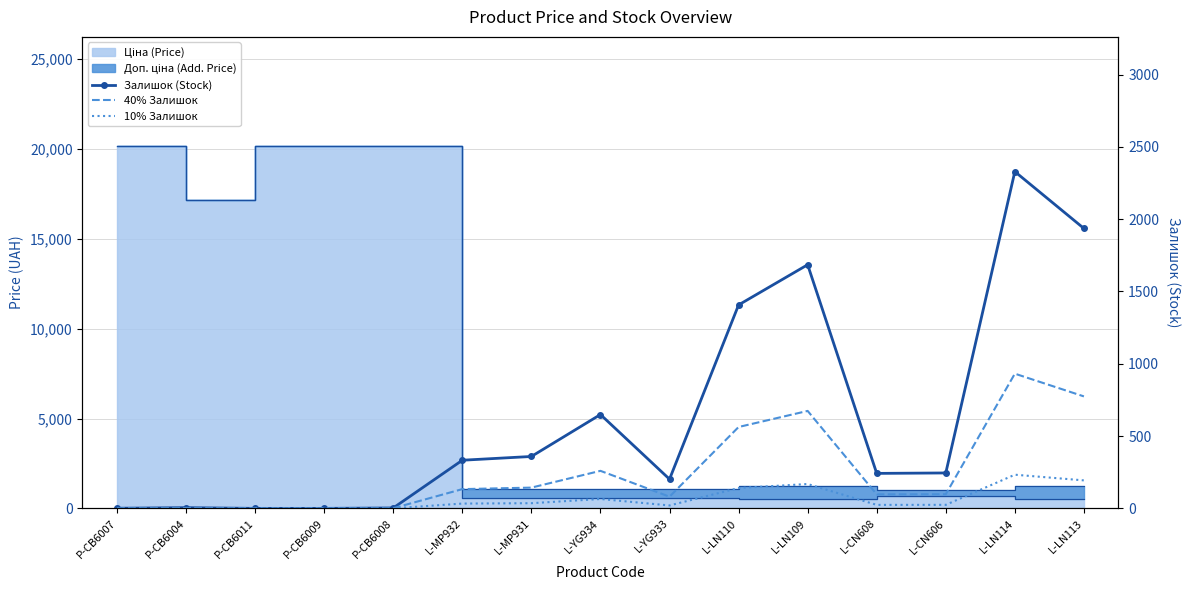

The value of Залишок (Stock) at L-LN113 is 1936.0. True or false?

True